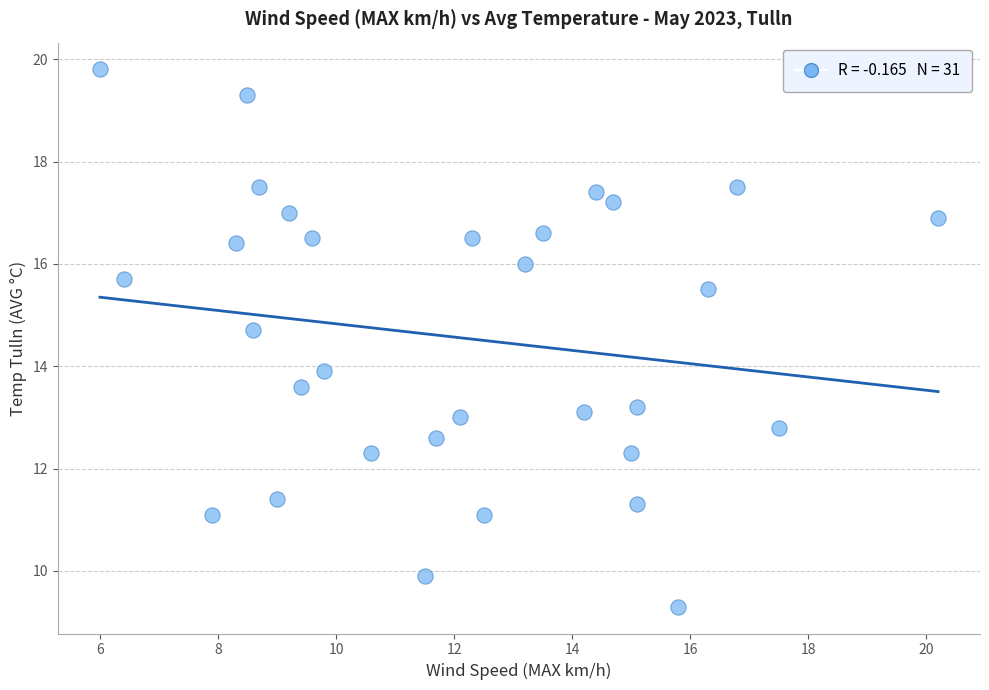

What is the range of Y values (max minus min)?

10.5